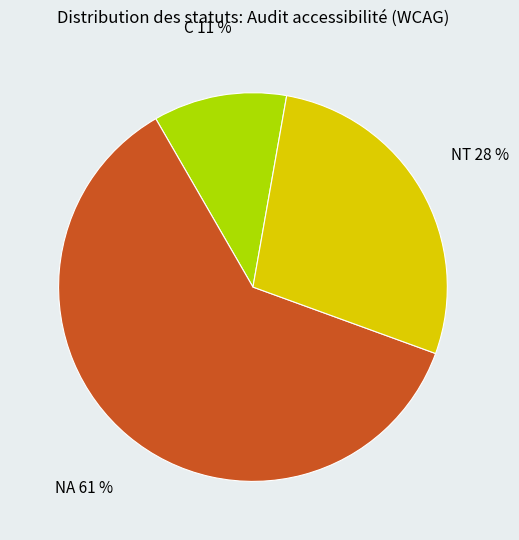

Is there a majority slice in this chart?

Yes